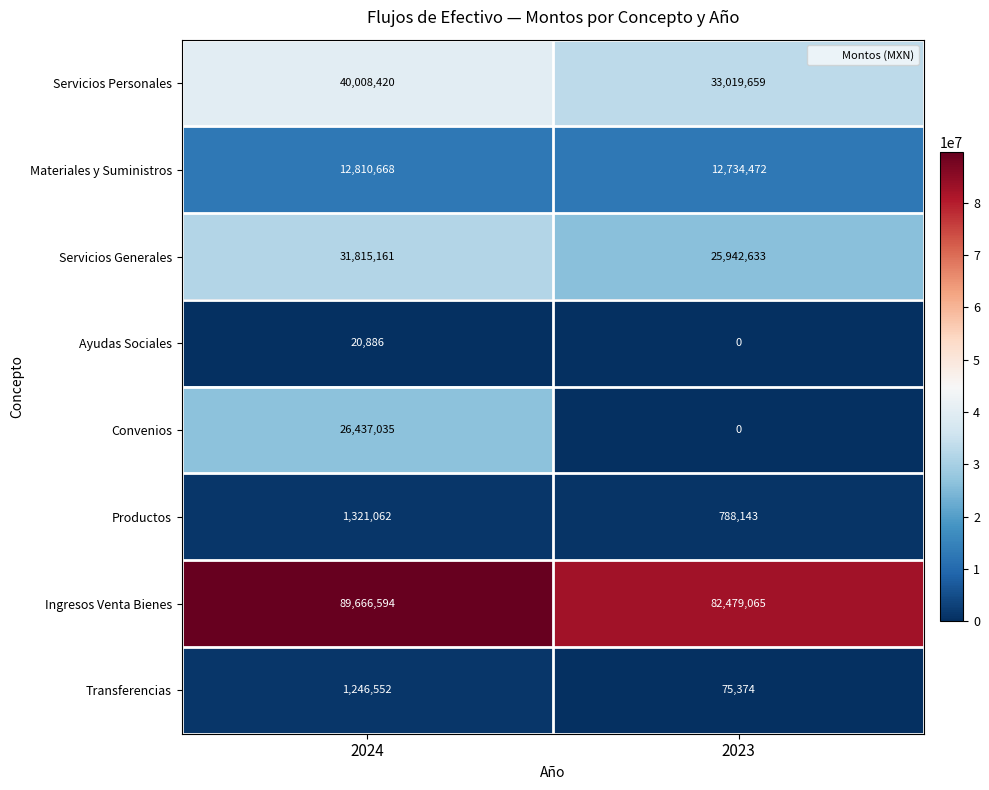

What is the difference between the Servicios Personales values at 2024 and 2023?

6988761